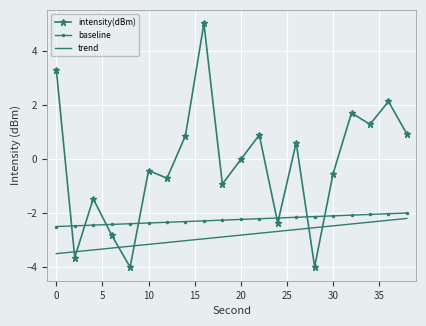

Which series has the largest total across all categories?

intensity(dBm)